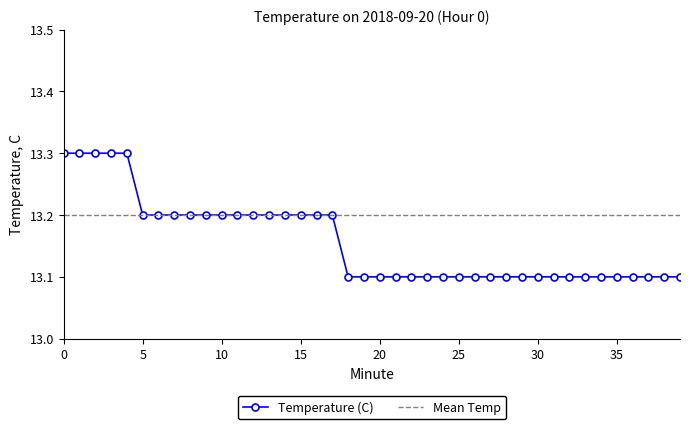

Which series has the largest total across all categories?

Mean Temp